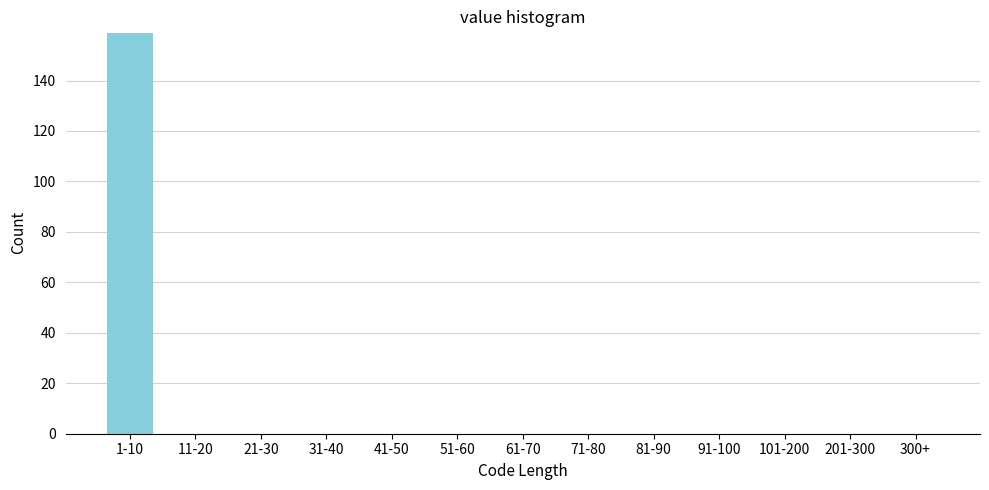

Reading left to right, extract all data points from this chart.

1-10=159	11-20=0	21-30=0	31-40=0	41-50=0	51-60=0	61-70=0	71-80=0	81-90=0	91-100=0	101-200=0	201-300=0	300+=0